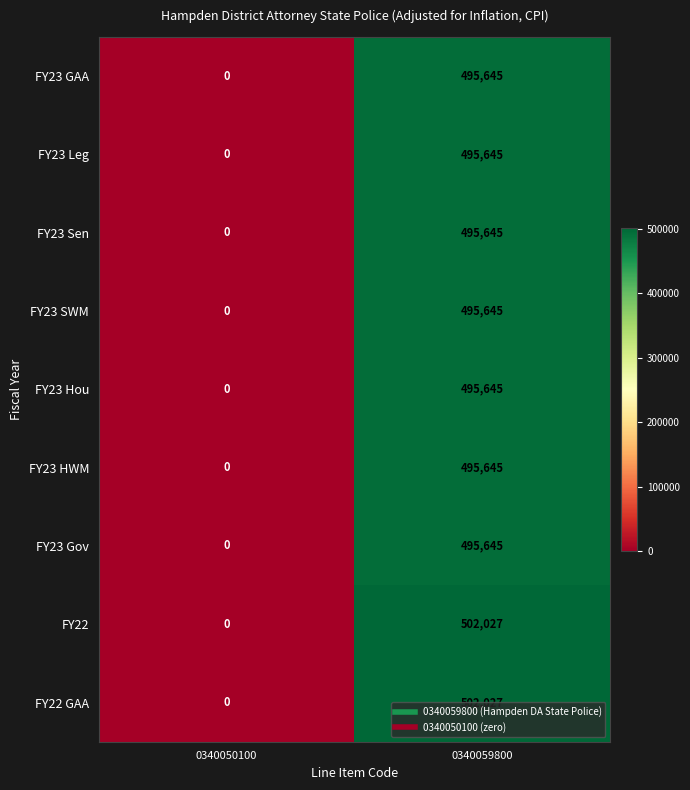

Rank the categories by FY23 HWM value from highest to lowest.

0340059800, 0340050100